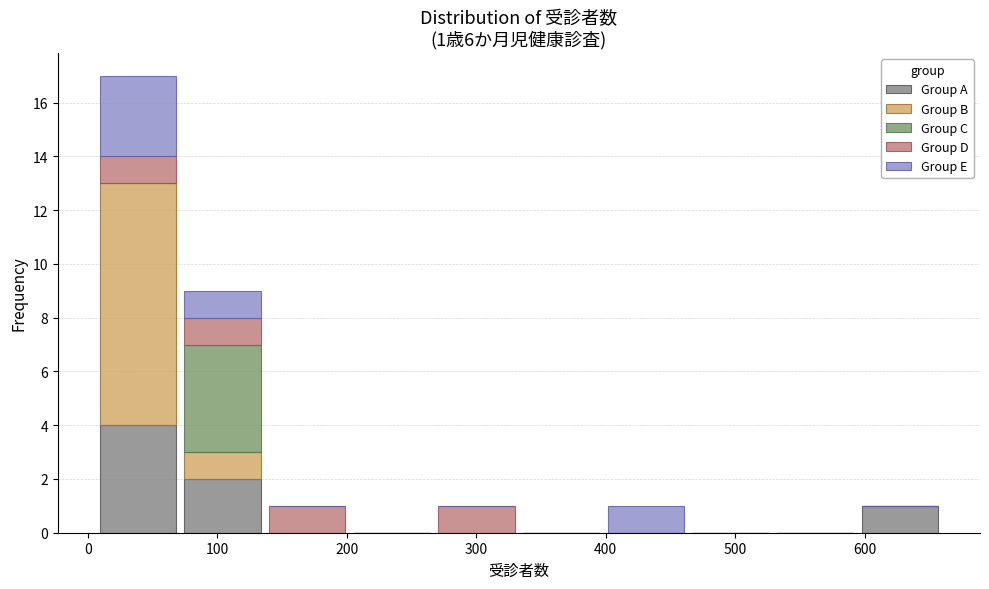

Which range on the x-axis has the tallest stacked bar (by total height)?

10 to 70